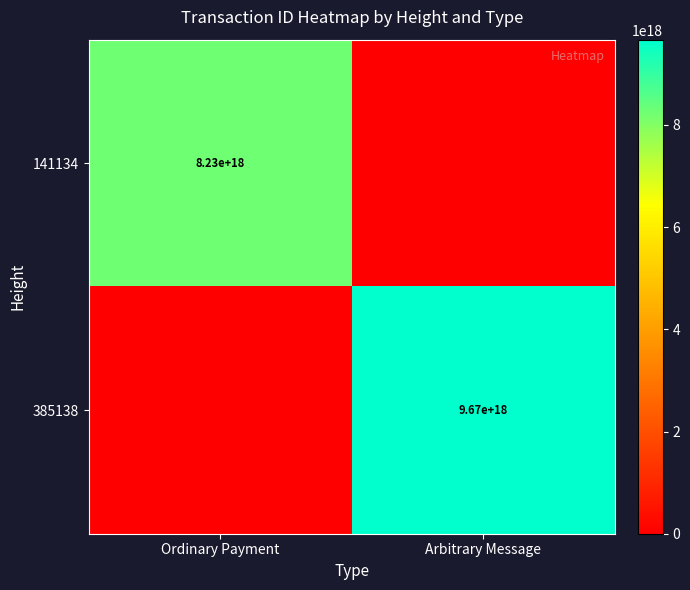

Count the number of data series in this chart.

2